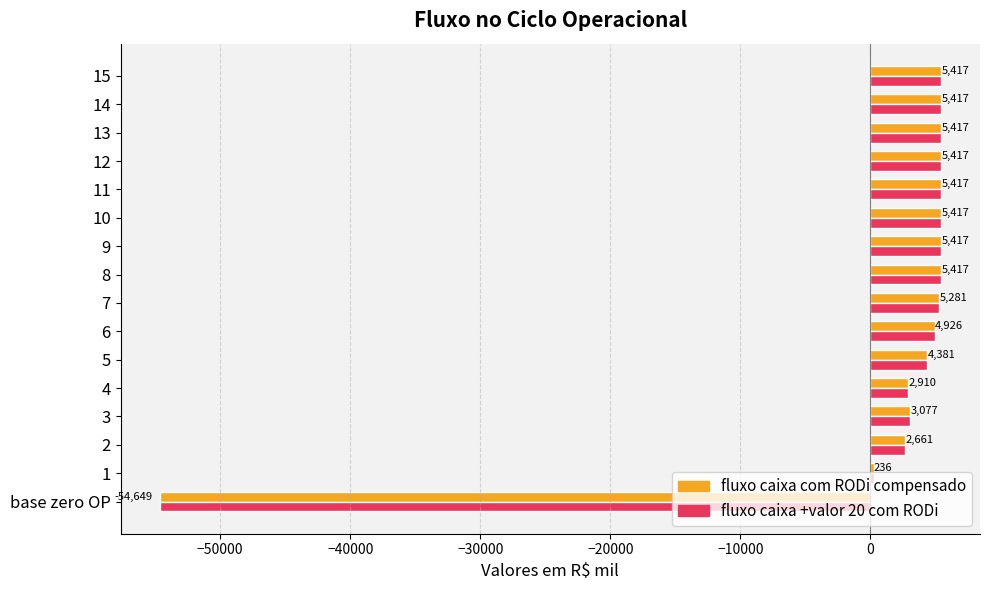

Is it true that fluxo caixa +valor 20 com RODi equals 7715.9 at 12?

False